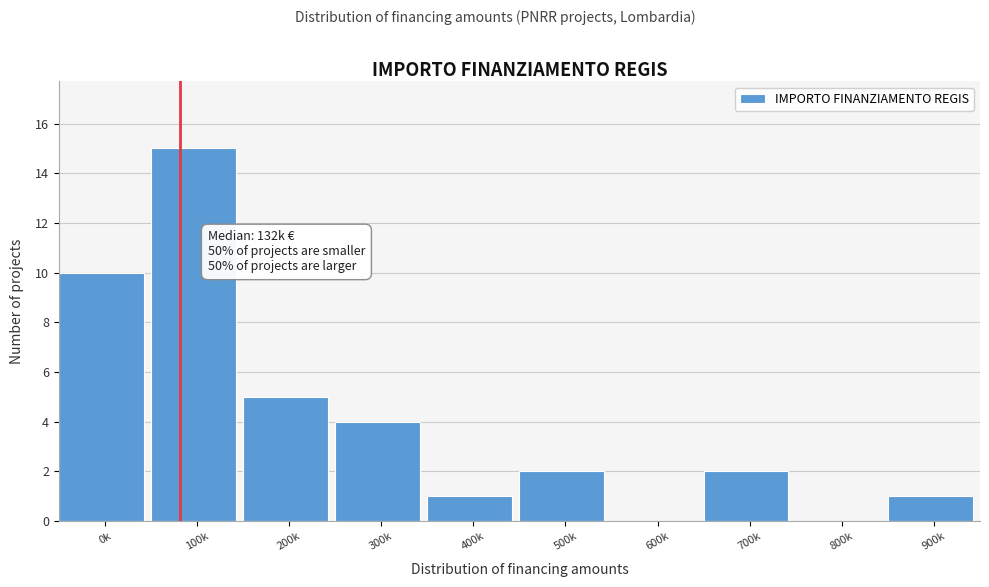

Reading left to right, extract all data points from this chart.

0k=10	100k=15	200k=5	300k=4	400k=1	500k=2	600k=0	700k=2	800k=0	900k=1